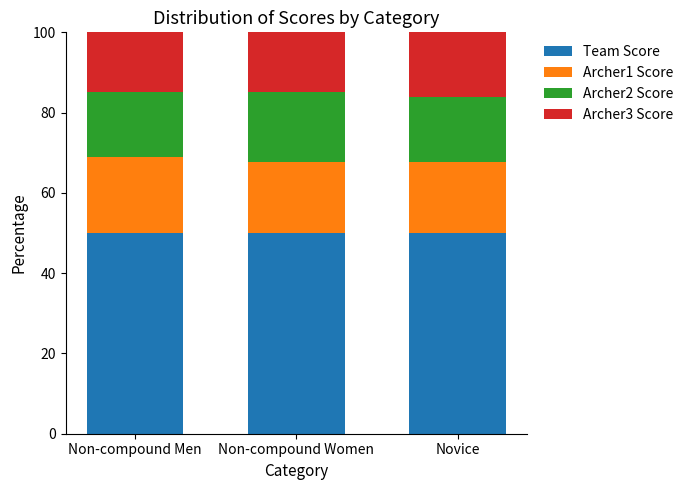

Reading left to right, transcribe the values for Team Score.

50.0	50.0	50.0